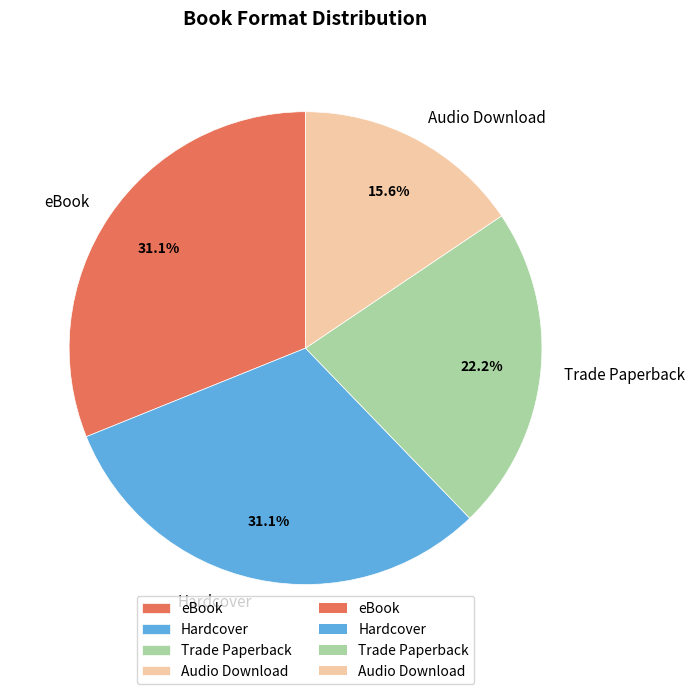

What percentage is the eBook slice, to the nearest percent?

31%